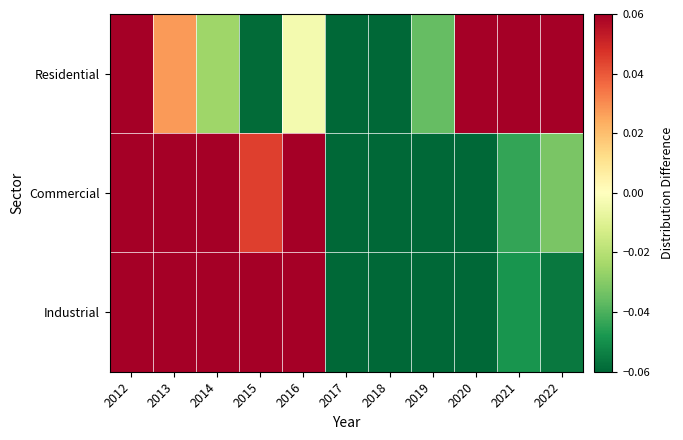

What is the spread (max minus min) of values at 2017?

0.1